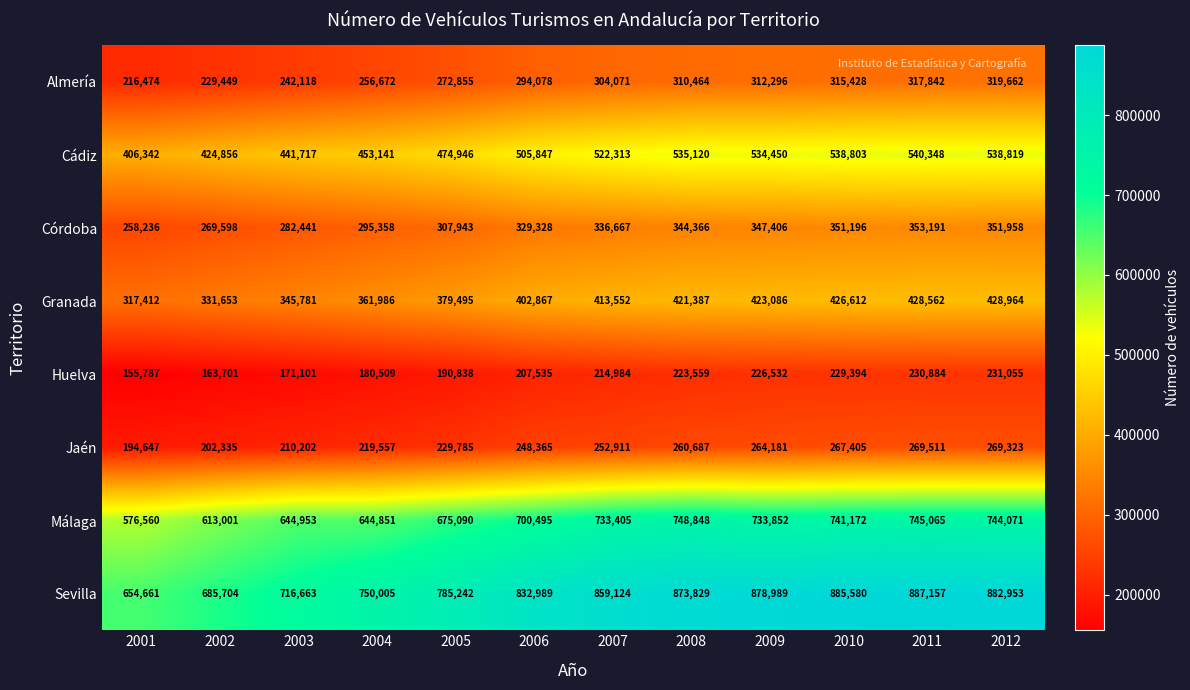

At how many categories does at least one series exceed 322348?

12